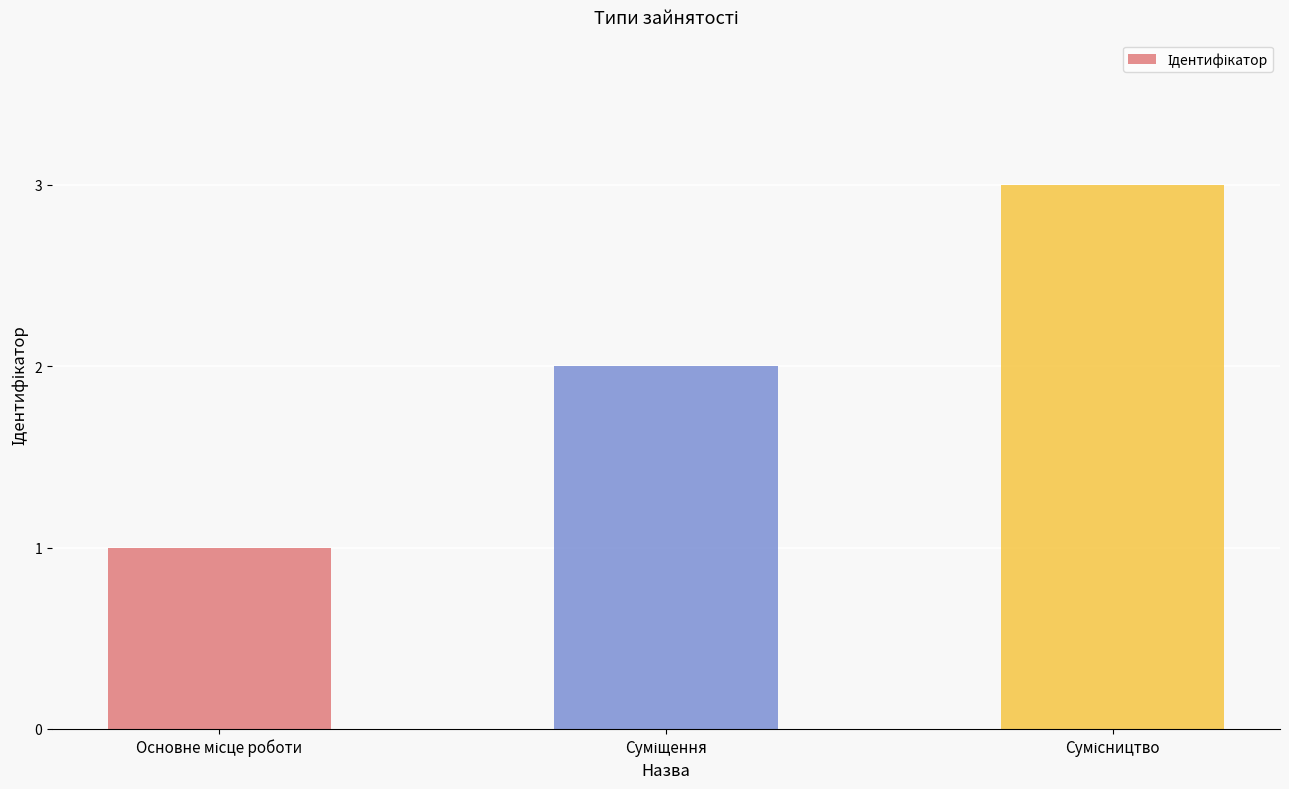

What is the greatest value displayed?

3